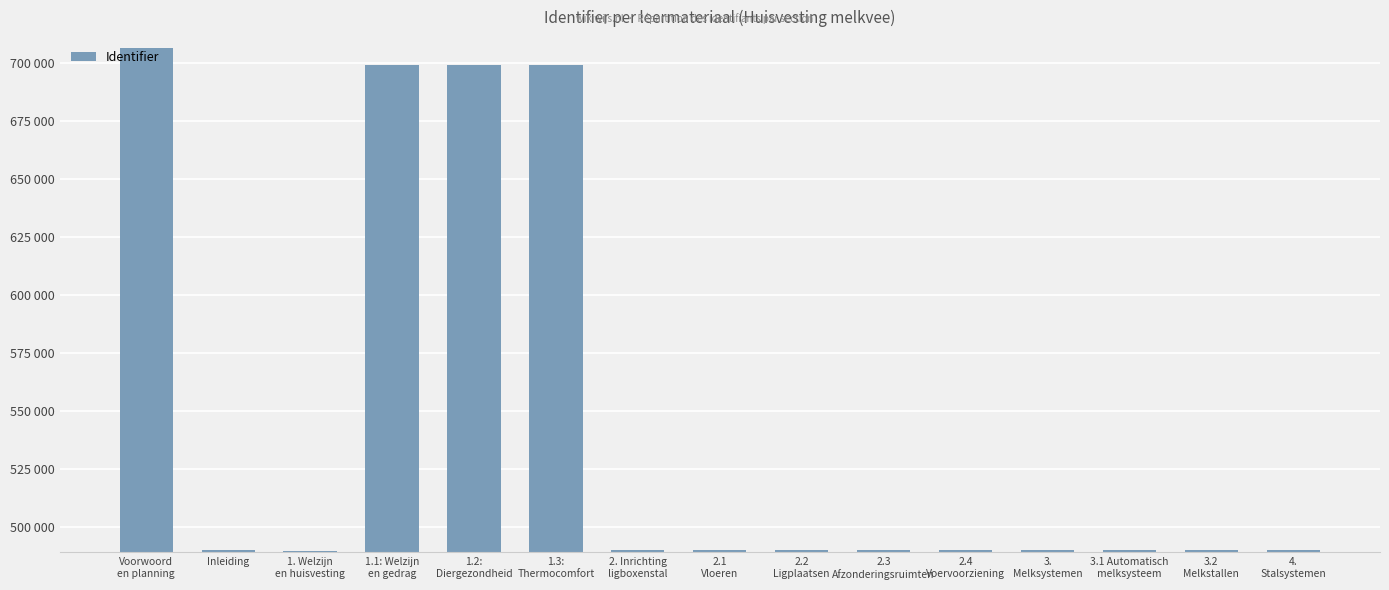

Does the chart contain any negative values?

No